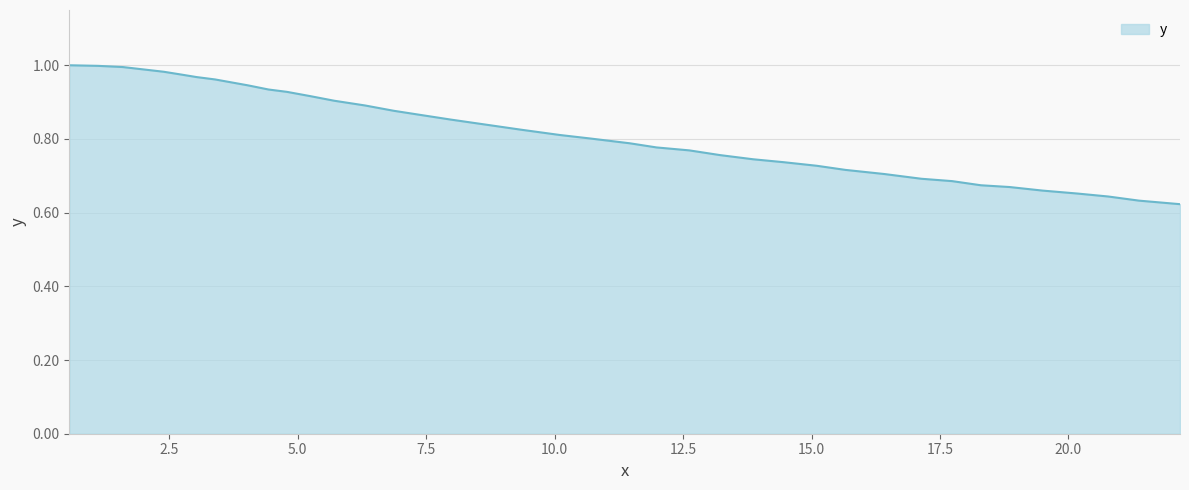

What is the difference between the maximum and minimum values?

0.4